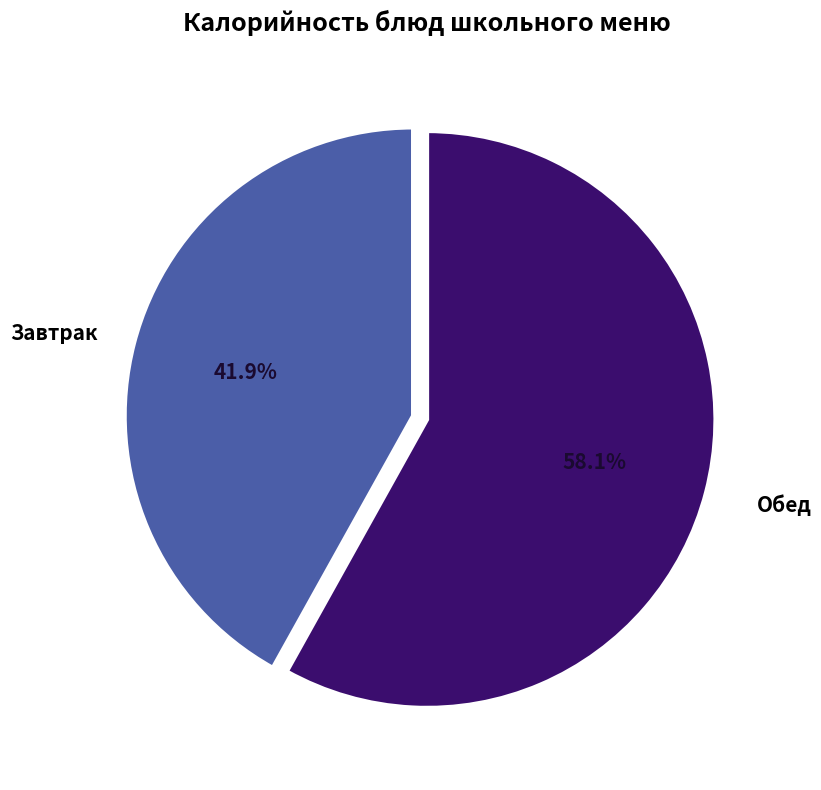

Which category accounts for the majority?

Обед